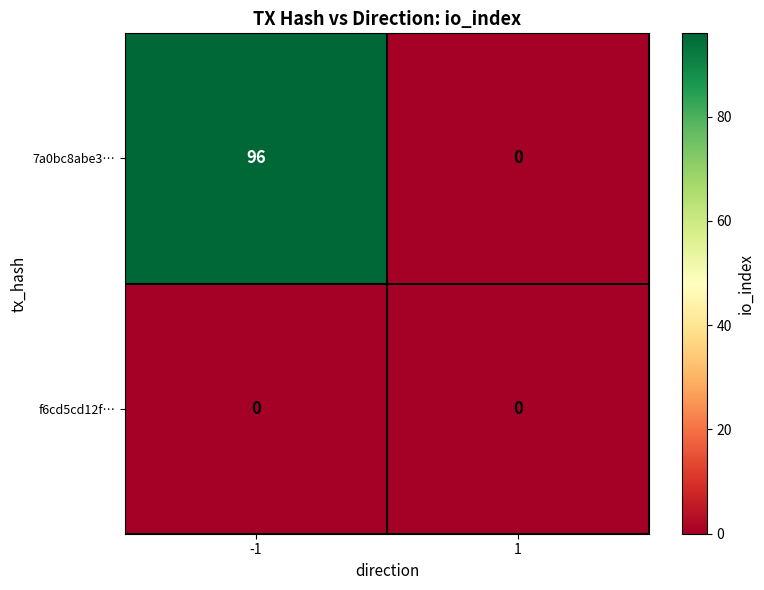

Is it true that 7a0bc8abe3… equals 96 at -1?

True